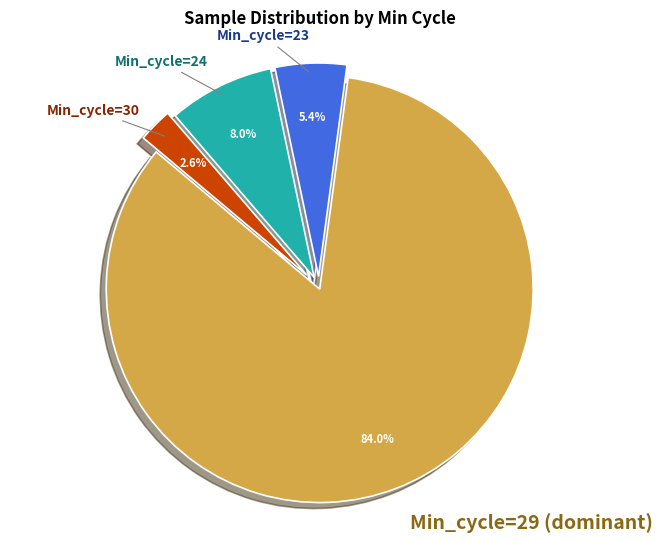

How many segments does this pie chart have?

4